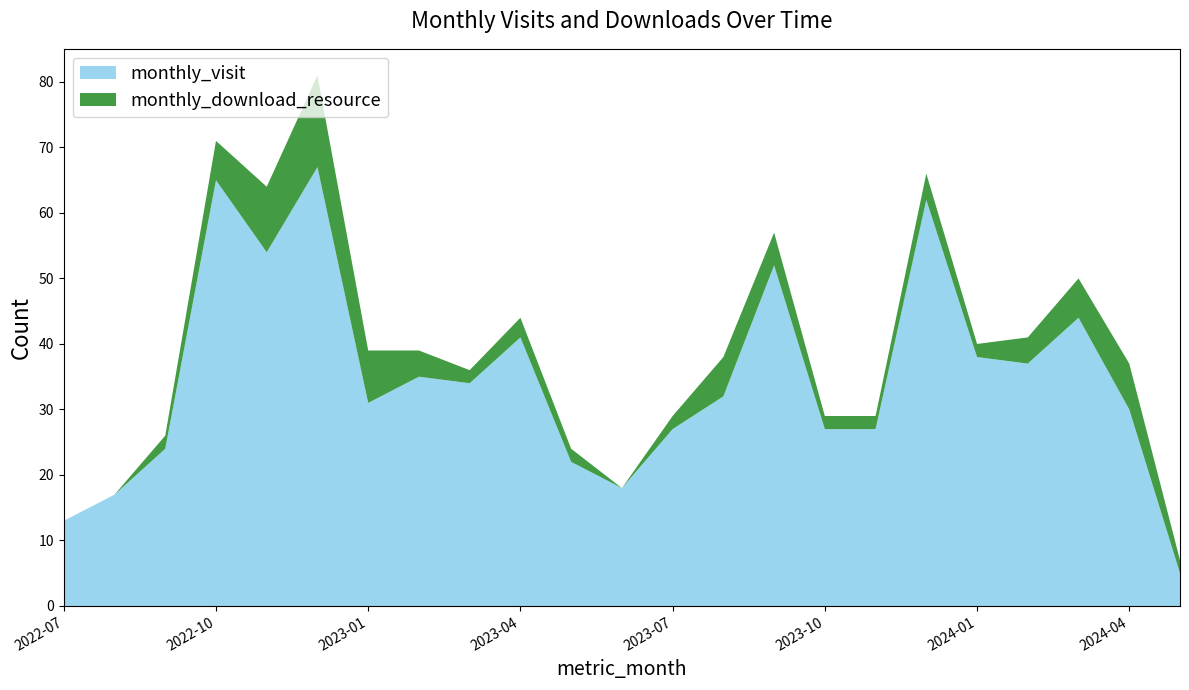

Reading left to right, what are all the values shown in this chart?

monthly_visit: 13	17	24	65	54	67	31	35	34	41	22	18	27	32	52	27	27	62	38	37	44	30	5
monthly_download_resource: 0	0	2	6	10	14	8	4	2	3	2	0	2	6	5	2	2	4	2	4	6	7	2